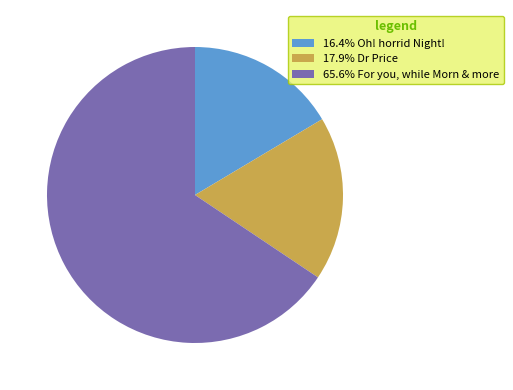

Count the number of slices in the pie.

3